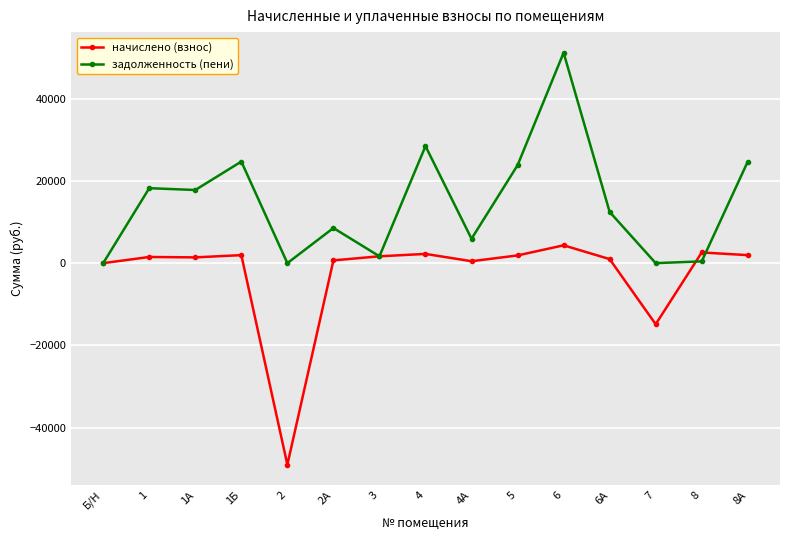

After their last crossing, which series has the higher values: задолженность (пени) or начислено (взнос)?

задолженность (пени)